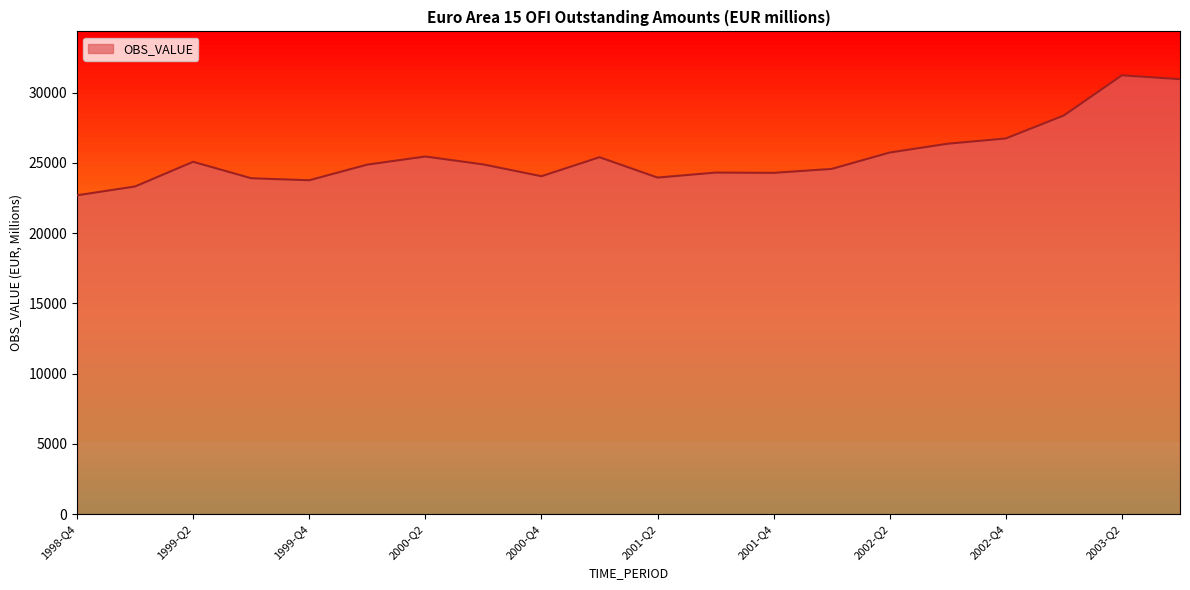

What is the maximum value shown in the chart?

31226.9